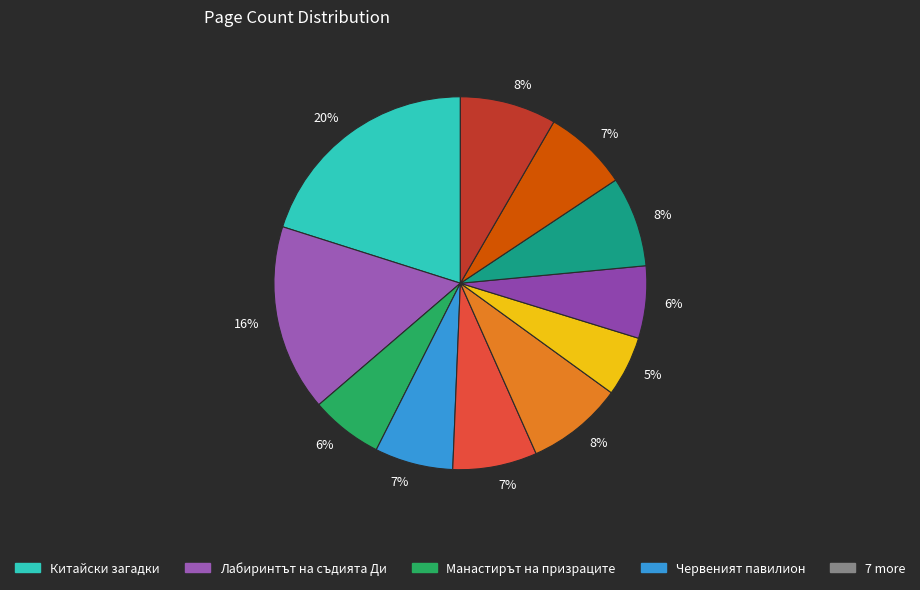

How many slices are in this pie chart?

11